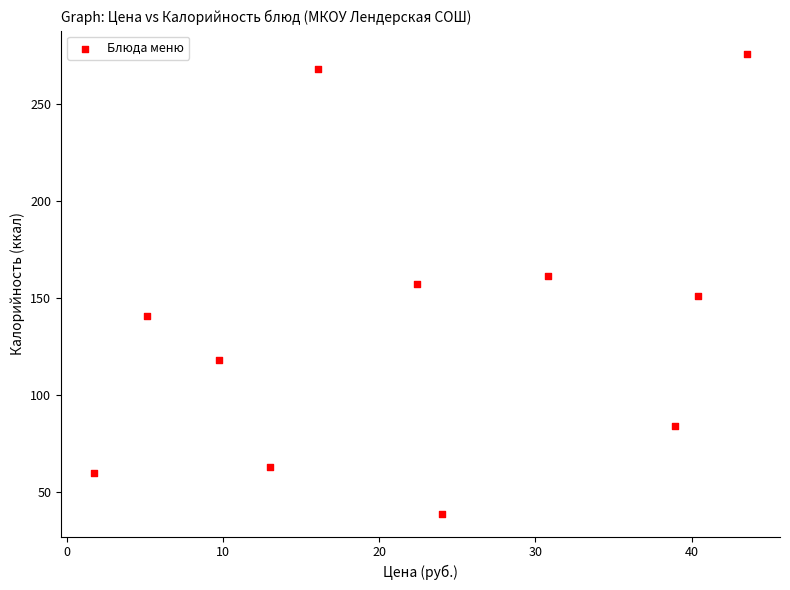

What is the range of X values (max minus min)?

41.8